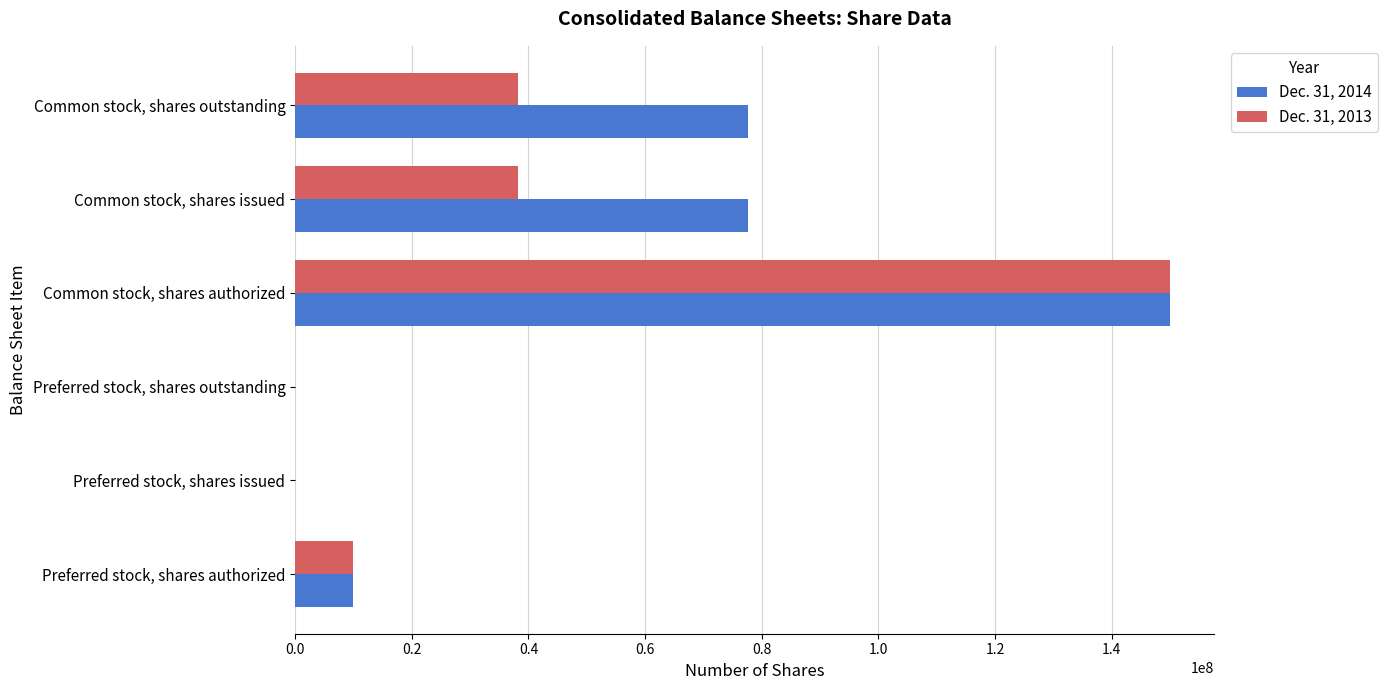

What is the total value across all series at Common stock, shares authorized?

300000000